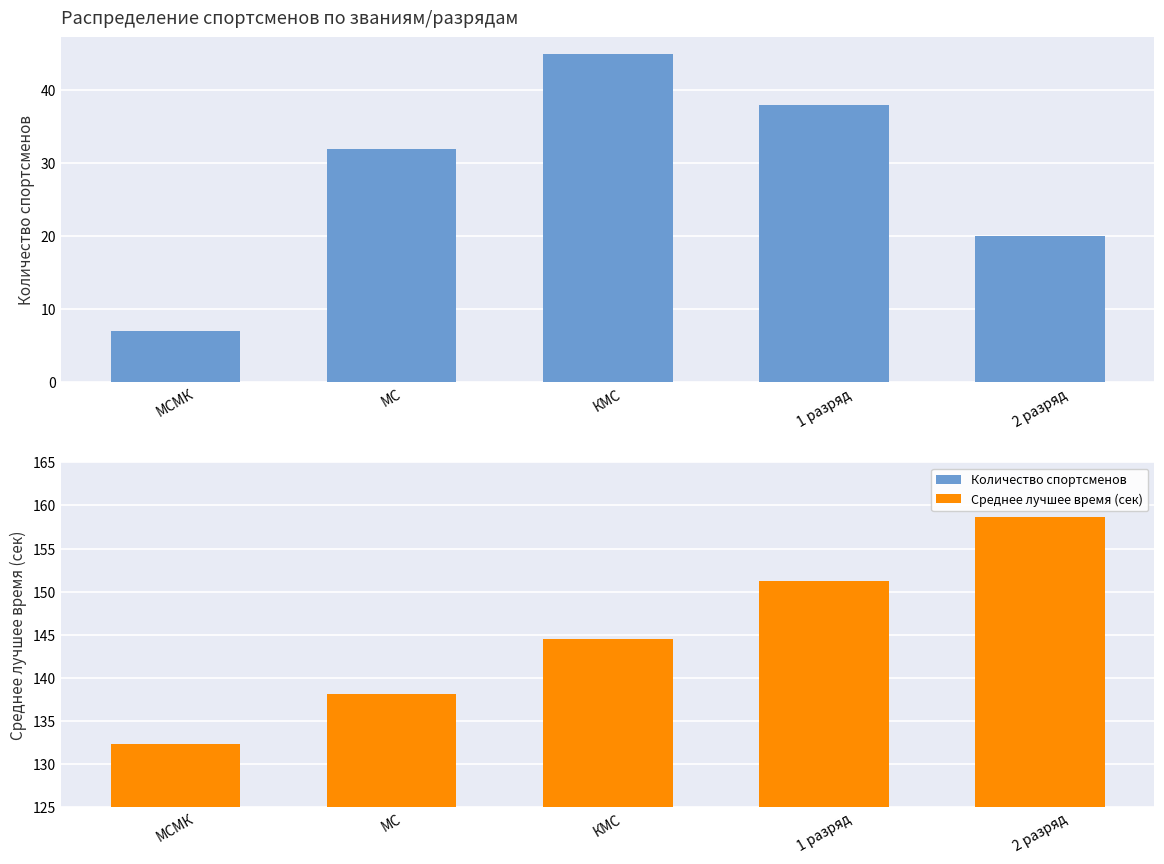

How many data points does each series have?

5